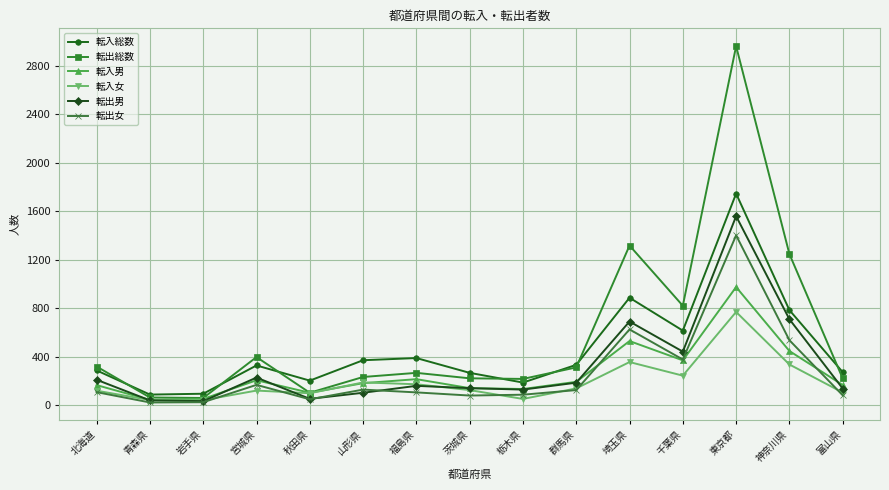

True or false: 転入総数 has a value of 390 at 福島県.

True